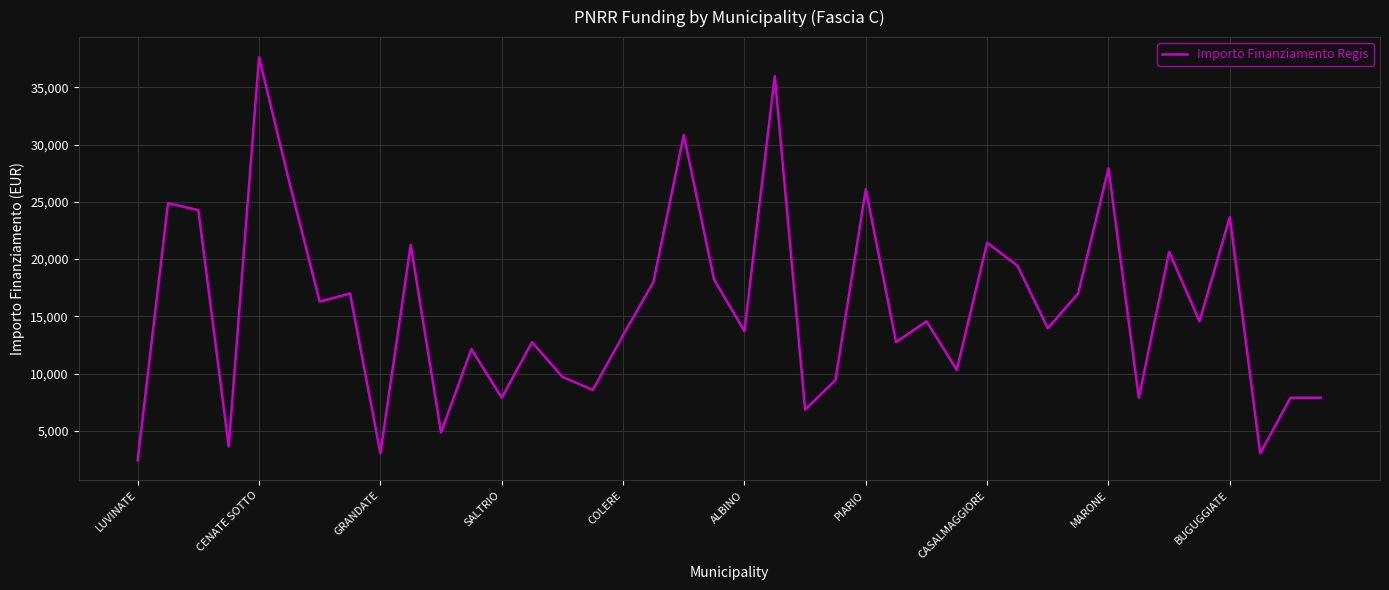

What is the difference between the maximum and minimum values?

35206